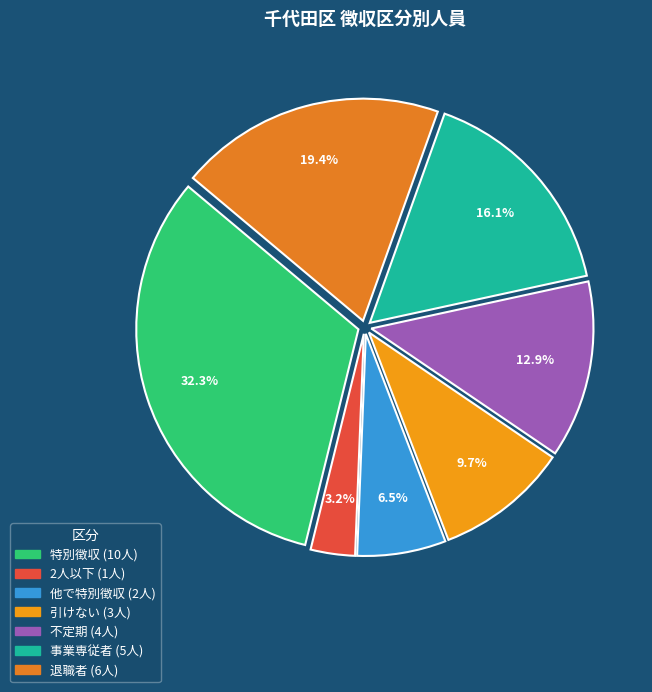

What percentage is the 退職者 slice, to the nearest percent?

19%